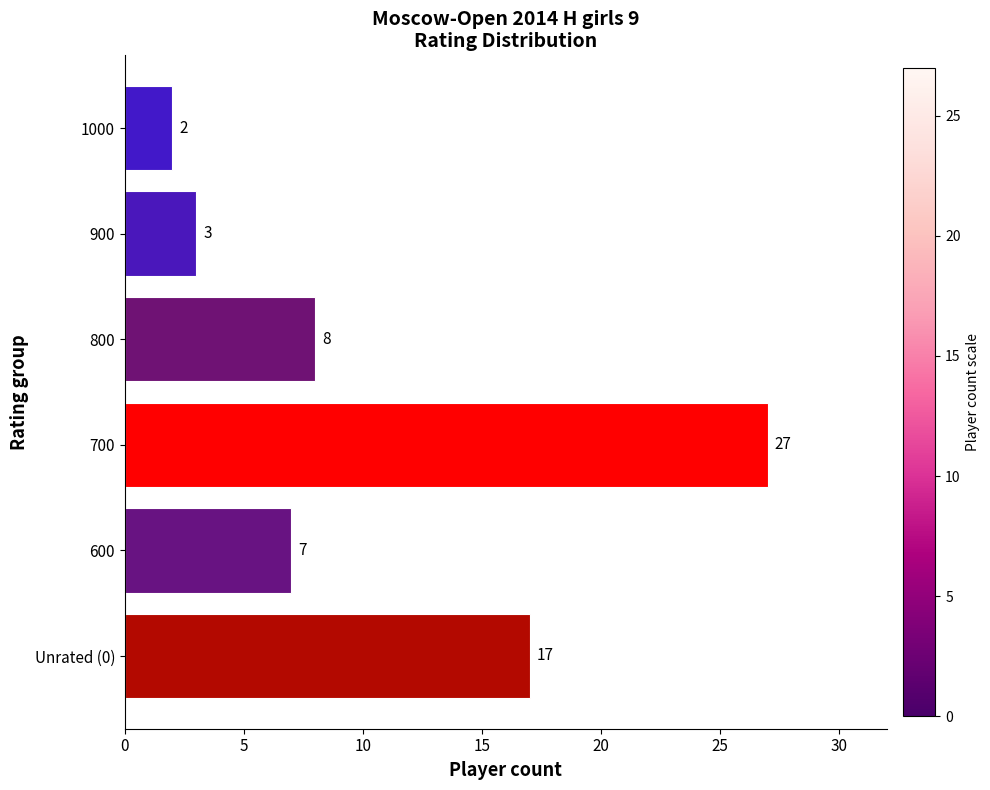

What is the difference between the maximum and minimum values?

25